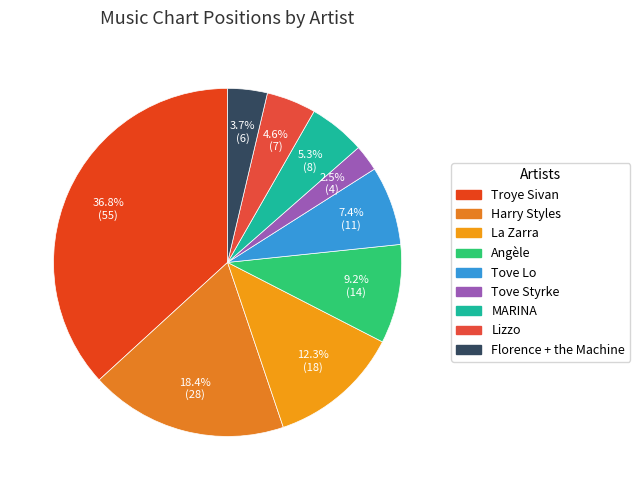

Is it true that Florence + the Machine is 10% of the pie?

False